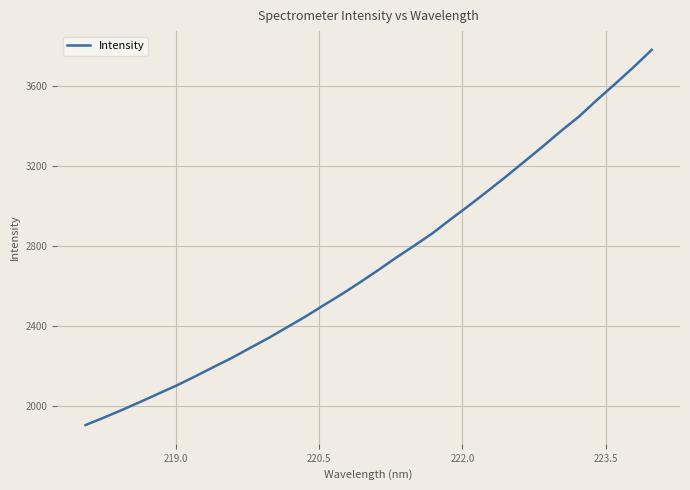

What is the difference between the maximum and minimum values?

1878.4